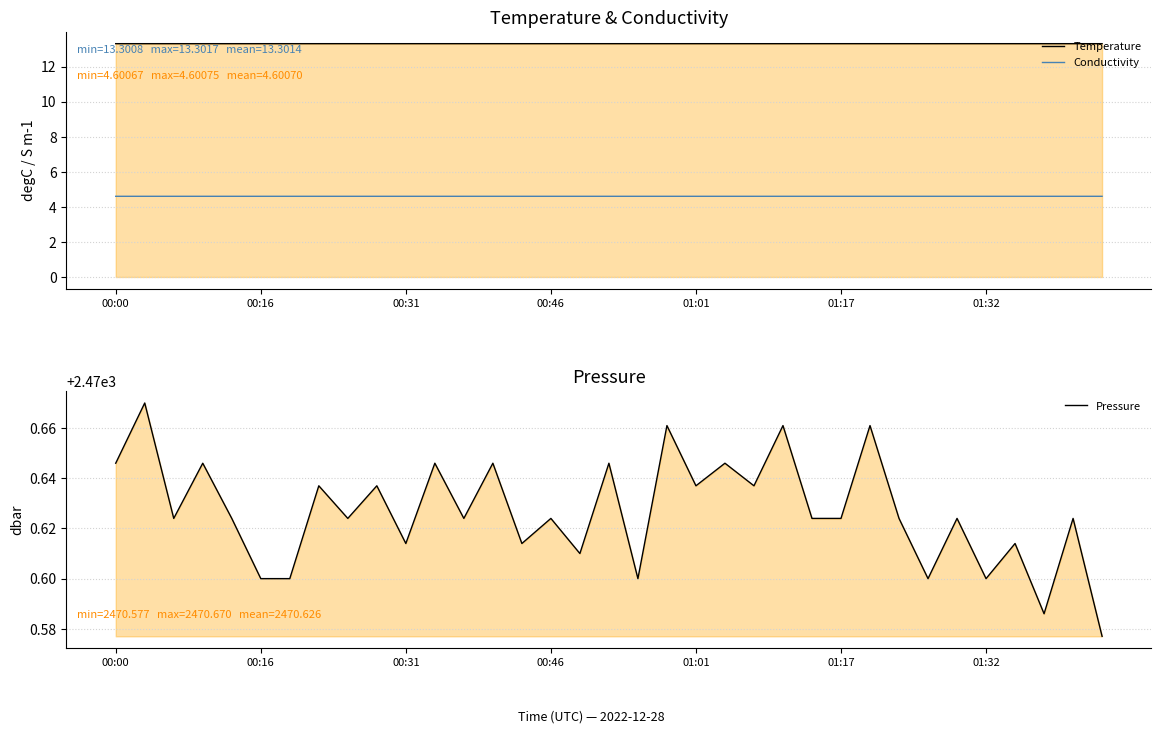

True or false: Pressure has more than 2 interior local peaks.

True